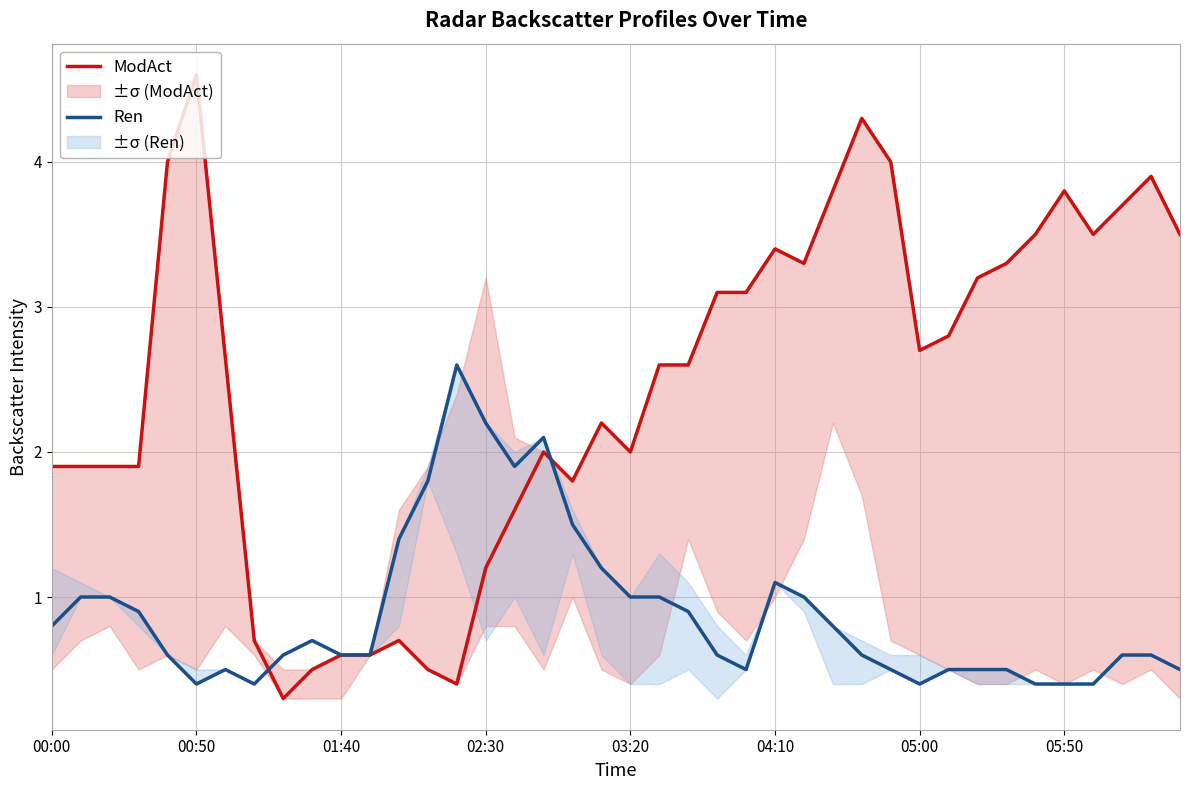

At which category does the chart reach its minimum across all series?

8